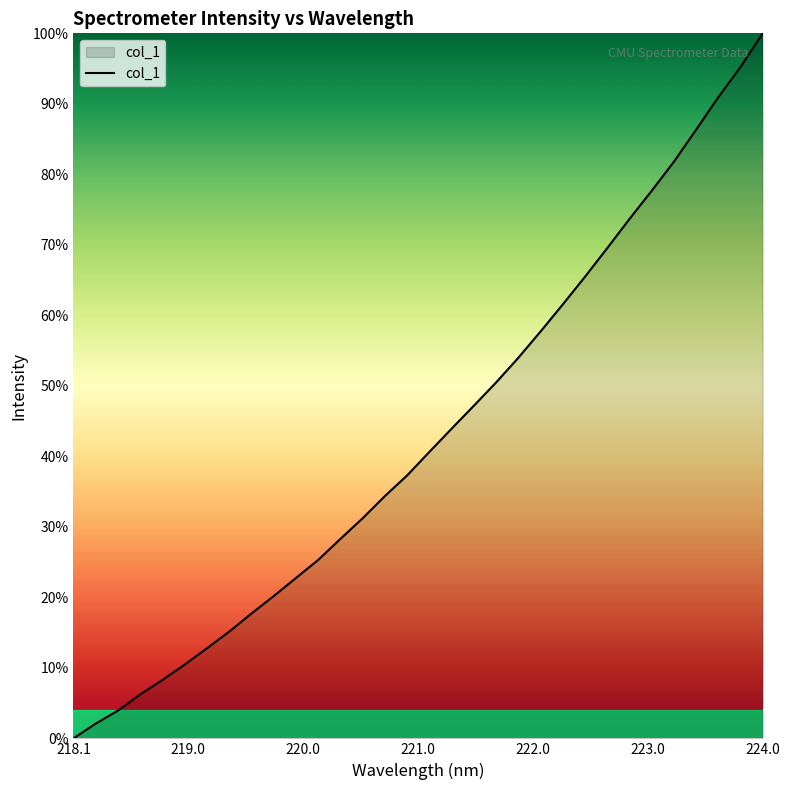

Reading right to left, extract all data points from this chart.

100.0	95.2	90.9	86.3	81.8	77.7	73.6	69.5	65.5	61.5	57.7	54.0	50.5	47.2	43.9	40.6	37.3	34.4	31.2	28.3	25.3	22.7	20.2	17.7	15.1	12.8	10.5	8.3	6.2	3.9	2.1	0.0